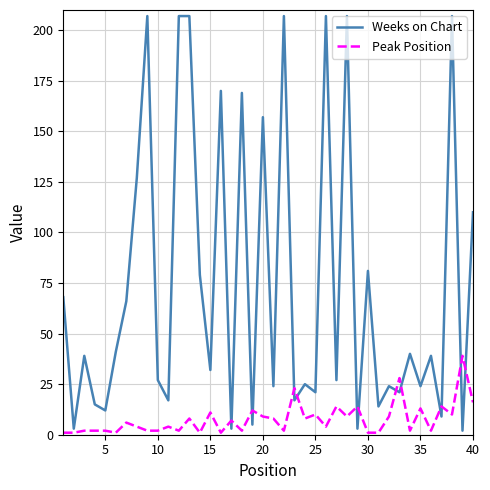

List the series in order of their overall mean, lowest first.

Peak Position, Weeks on Chart